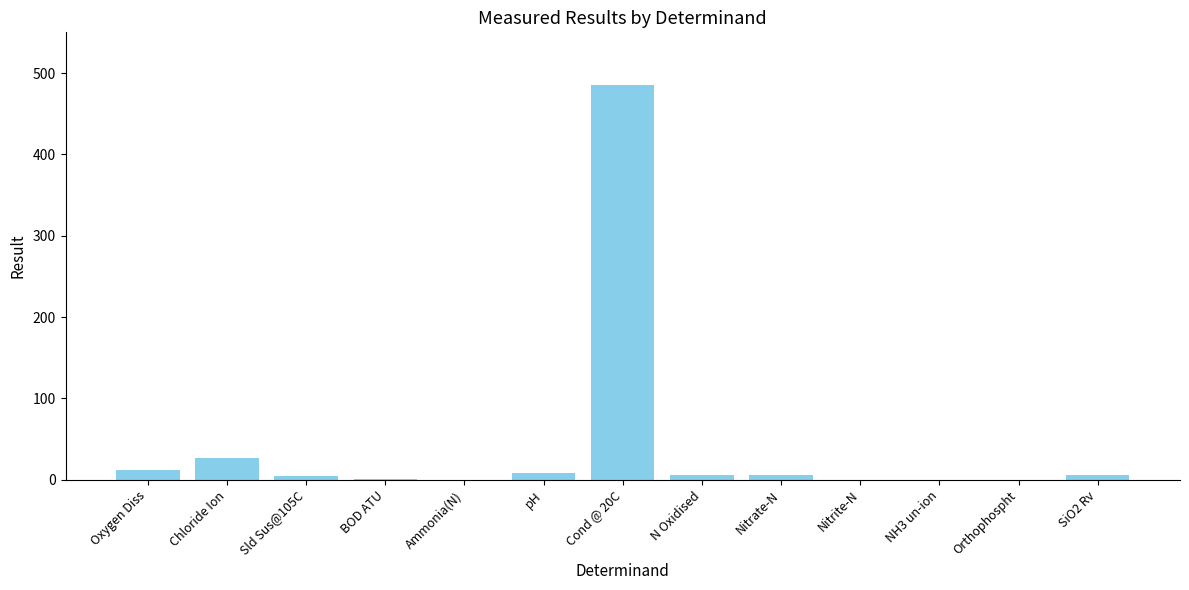

Where is the data nearest to the value 242?

Chloride Ion